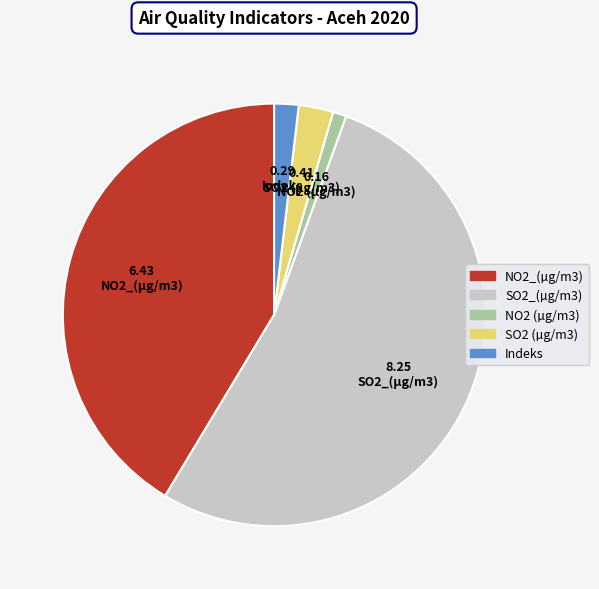

Is the sum of NO2_(µg/m3) and NO2 (µg/m3) greater than half?

No